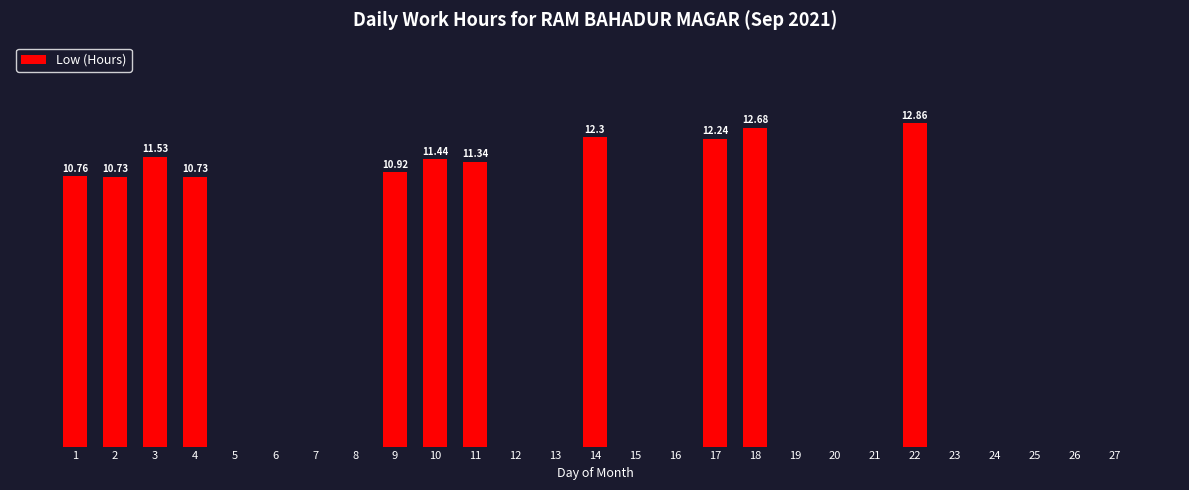

How many bars are there in total?

27